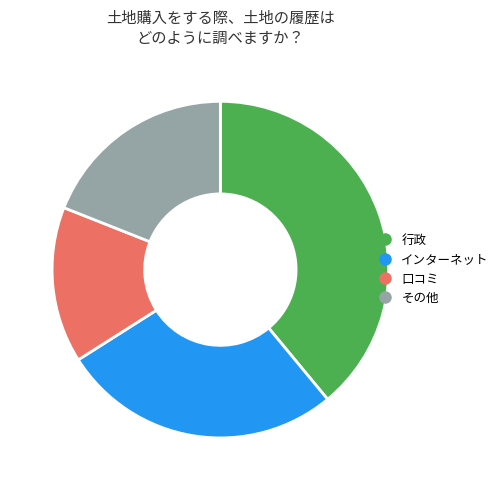

Does any single category account for the majority?

No